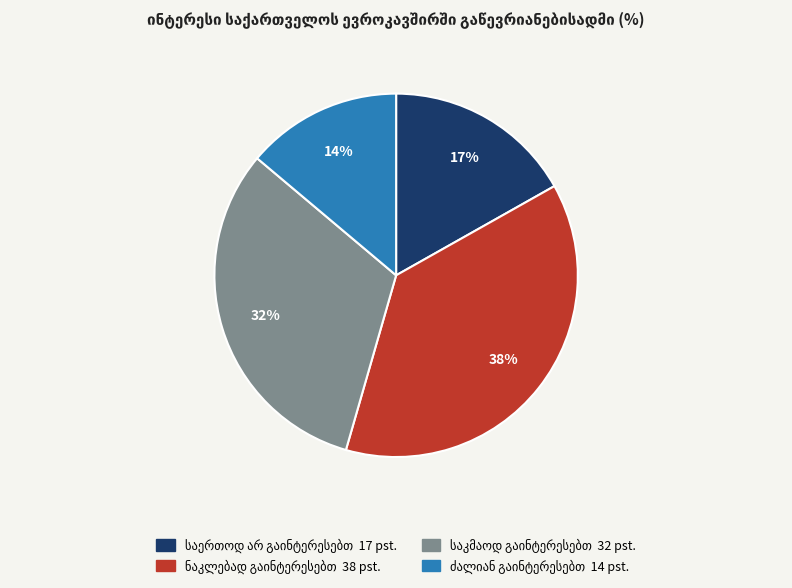

To the nearest percent, what is the difference between the largest and smallest slice percentages?

24%